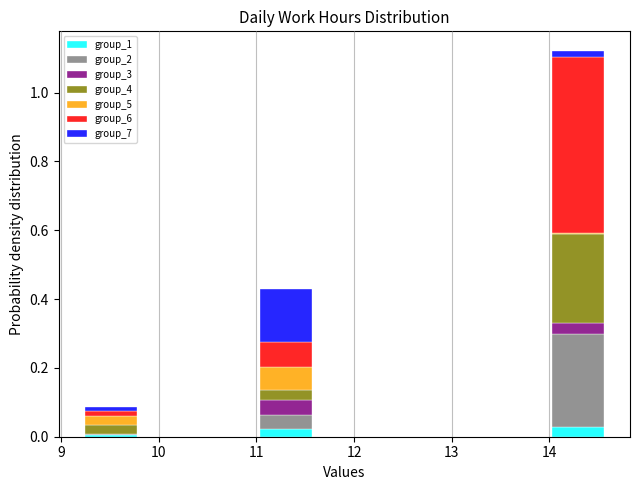

Reading left to right, list every stacked bar in this chart as the range it spans on the x-axis followed by its total height. Neither the bar edges nor the heights are printed on the chart, so give them approximately, as read against the axes.

9.2 to 9.8: 0.08
9.8 to 10.4: 0
10.4 to 11.0: 0
11.0 to 11.6: 0.42
11.6 to 12.2: 0
12.2 to 12.8: 0
12.8 to 13.4: 0
13.4 to 14.0: 0
14.0 to 14.6: 1.12